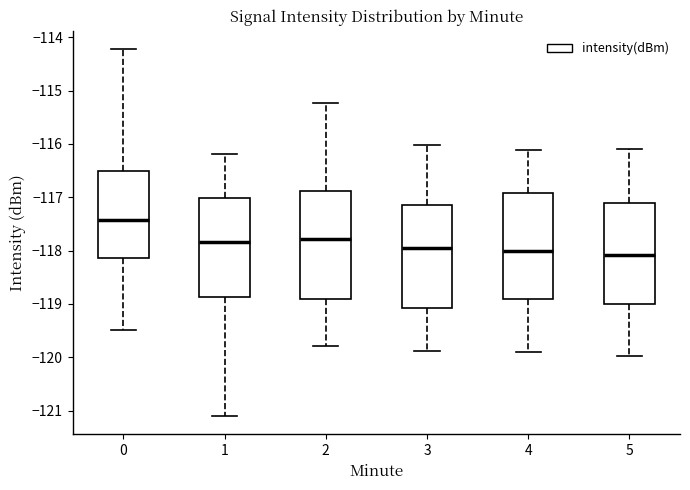

Reading left to right, transcribe this box plot: for each box, give where its median line is, the range the box spans, and where its two whiskers end, as read against the y-axis. The values are not printed on the chart, so give them approximately, as read against the axis.

0: median -117.4, box -118.1 to -116.5, whiskers -119.5 to -114.2
1: median -117.8, box -118.9 to -117.0, whiskers -121.1 to -116.2
2: median -117.8, box -118.9 to -116.9, whiskers -119.8 to -115.2
3: median -118.0, box -119.1 to -117.2, whiskers -119.9 to -116.0
4: median -118.0, box -118.9 to -116.9, whiskers -119.9 to -116.1
5: median -118.1, box -119.0 to -117.1, whiskers -120.0 to -116.1